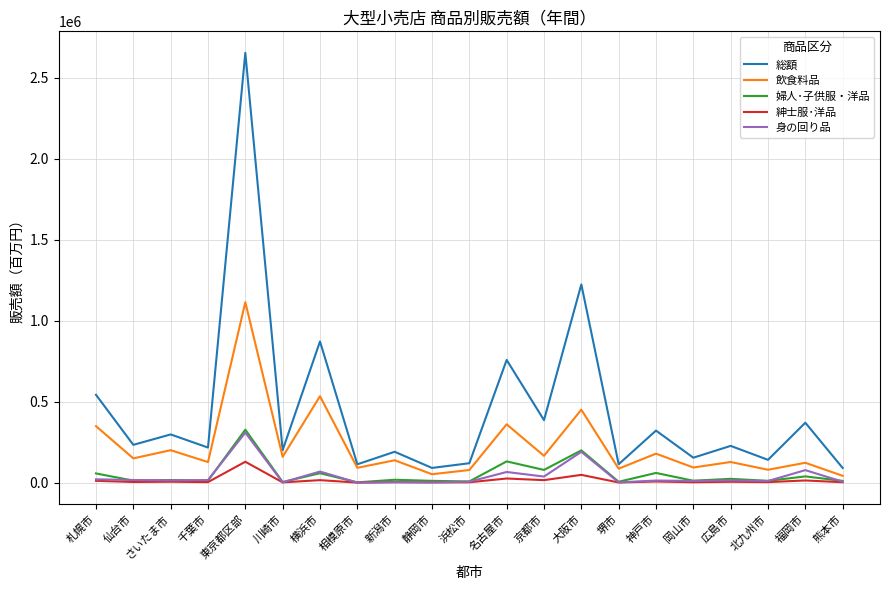

What is the sum of the 婦人･子供服・洋品 values at 北九州市 and 福岡市?

51587